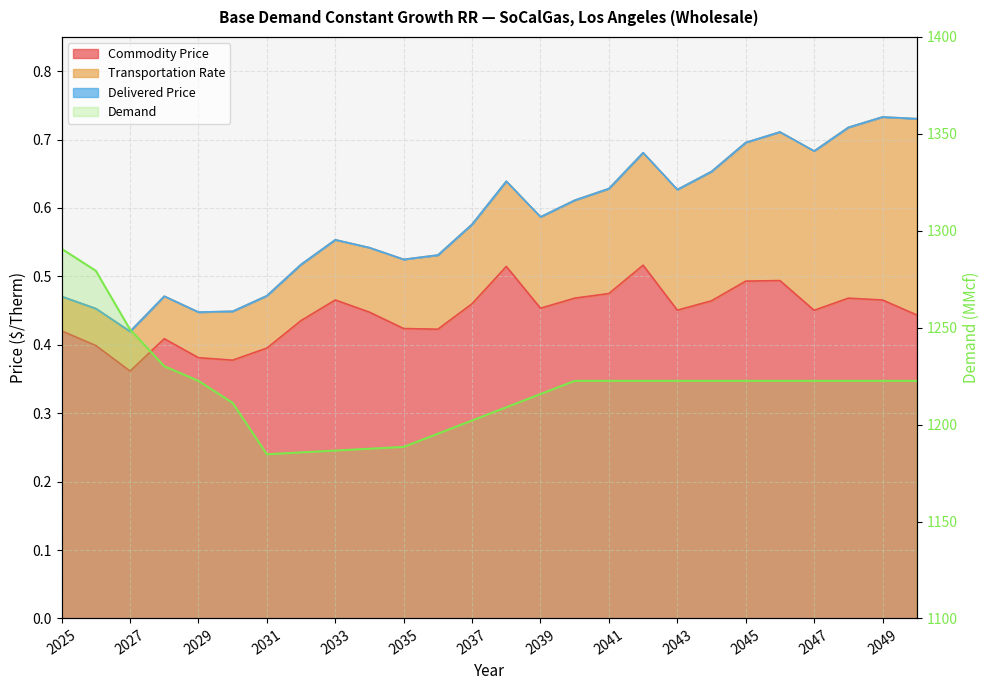

What is the sum of the Demand values at 2037 and 2031?

2386.9